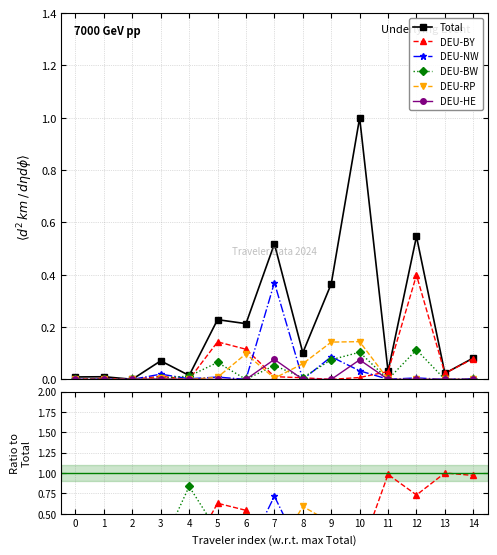

What is the maximum value shown in the chart?

1.0